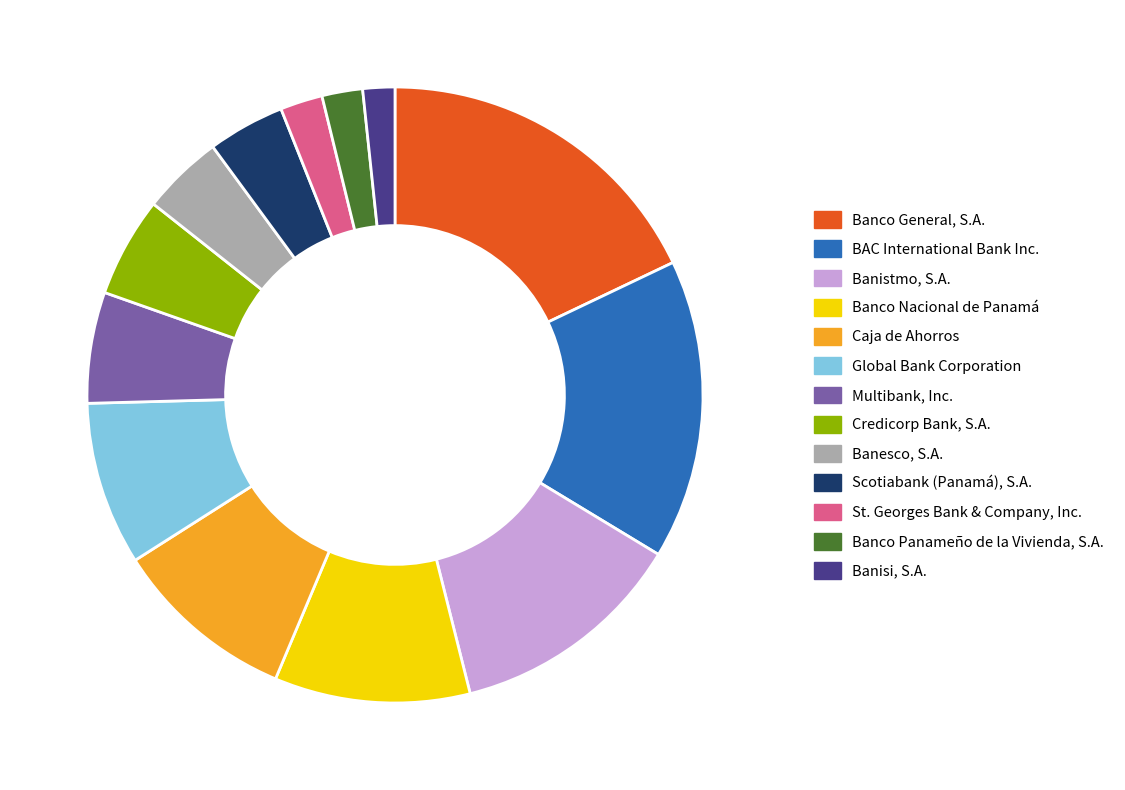

True or false: Banco General, S.A. accounts for 18% of the total.

True